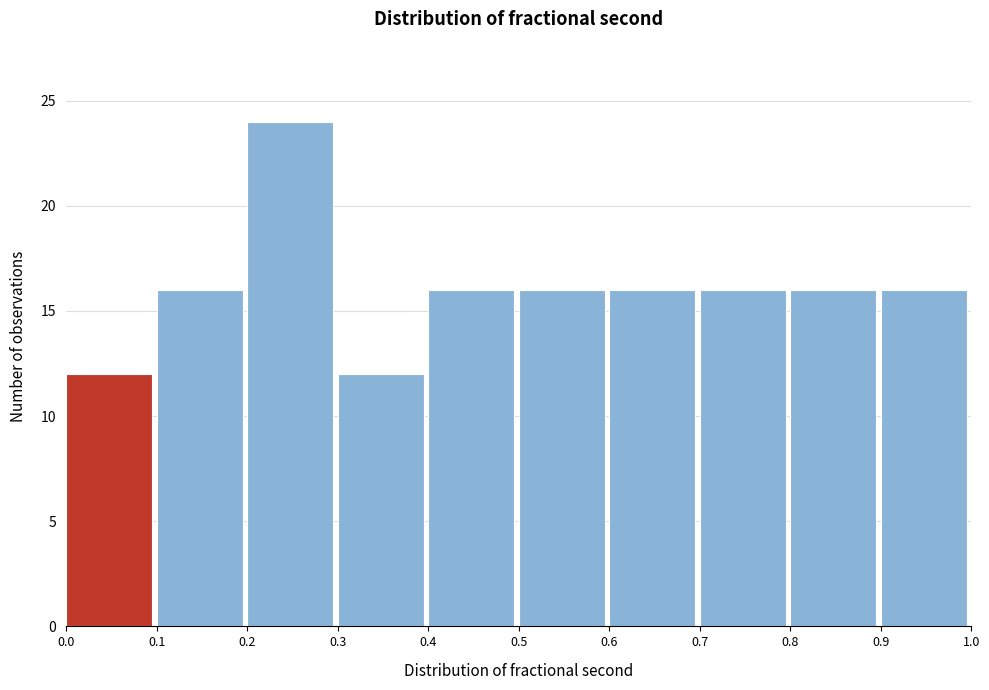

Reading left to right, transcribe this chart: for each bar, give the range it covers on the x-axis and its height. The values are not printed on the chart, so give them approximately, as read against the axis.

0.0 to 0.1: 12
0.1 to 0.2: 16
0.2 to 0.3: 24
0.3 to 0.4: 12
0.4 to 0.5: 16
0.5 to 0.6: 16
0.6 to 0.7: 16
0.7 to 0.8: 16
0.8 to 0.9: 16
0.9 to 1.0: 16